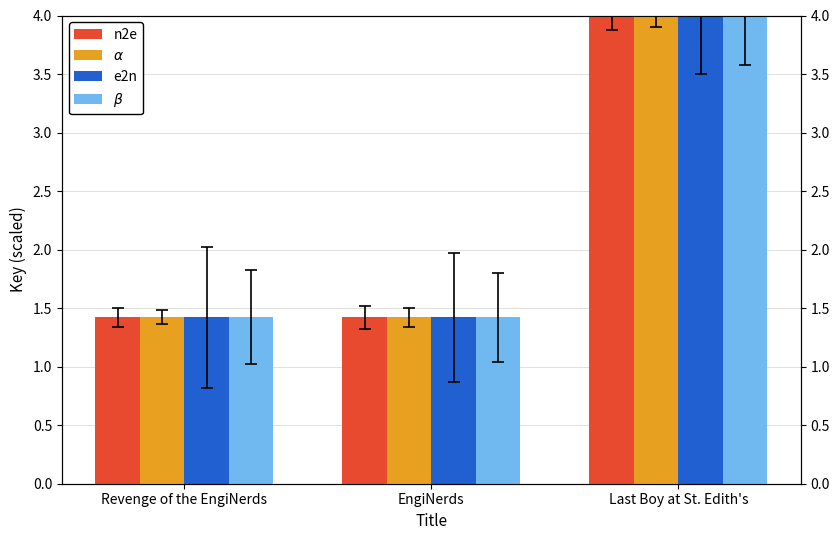

What is the value of the n2e bar at the 3rd from the left?

4.0